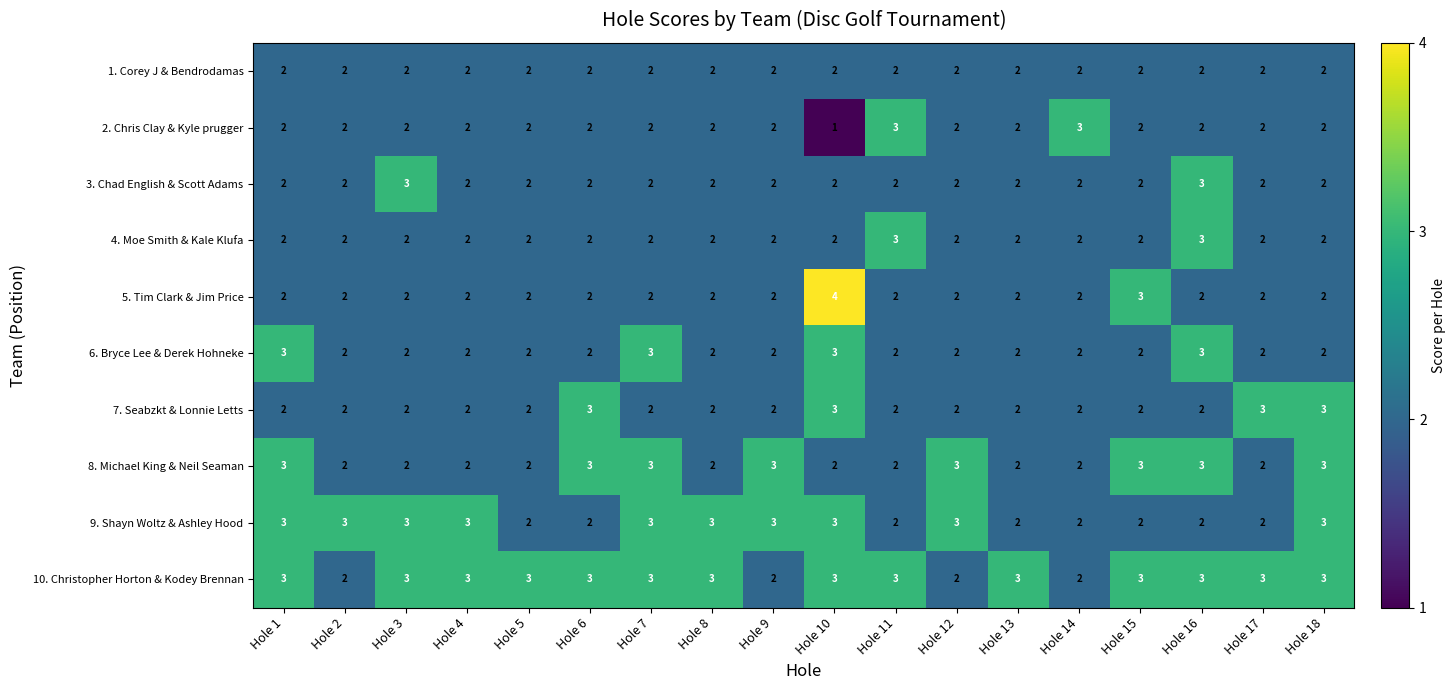

Which category has the highest value across all series?

Hole 10